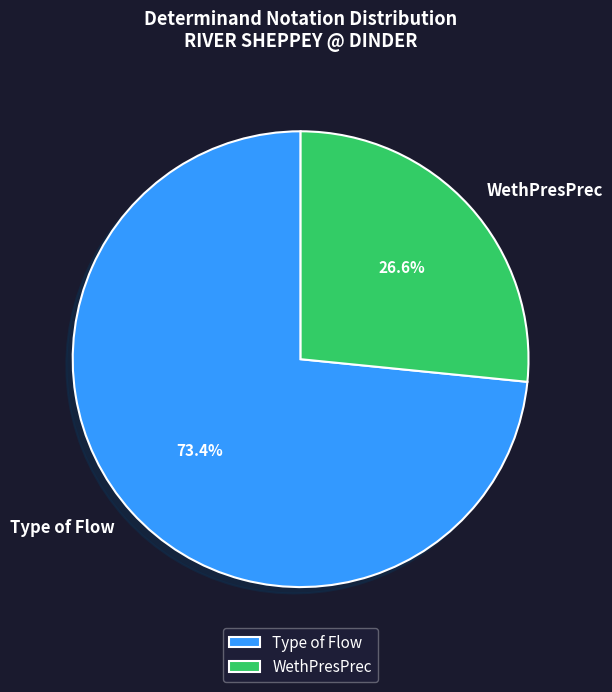

How many slices are in this pie chart?

2